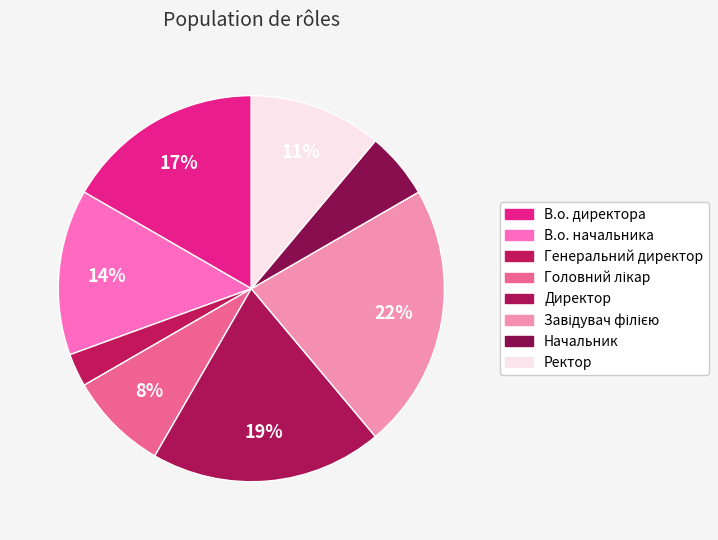

The В.о. начальника slice represents 14% of the pie. True or false?

True